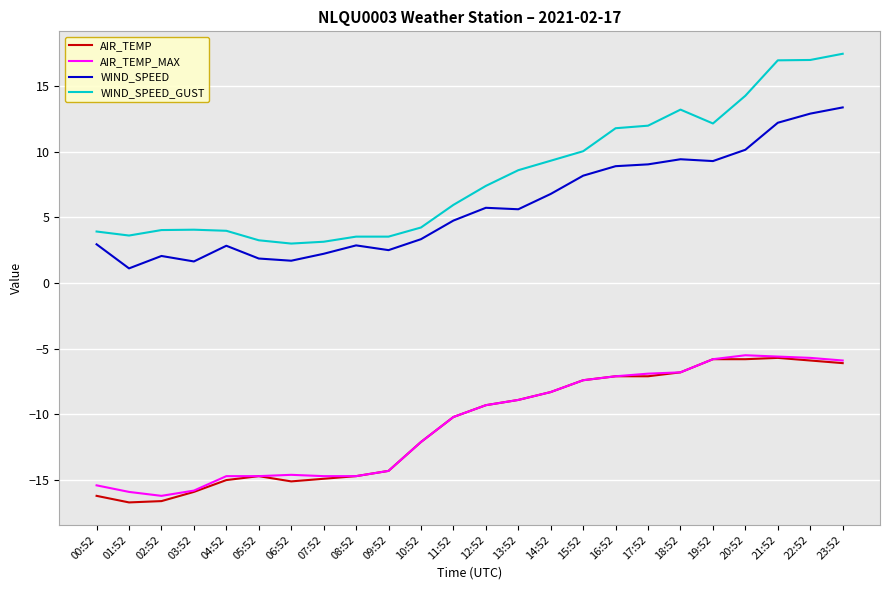

Between 06:52 and 18:52, which series saw the biggest shift?

WIND_SPEED_GUST